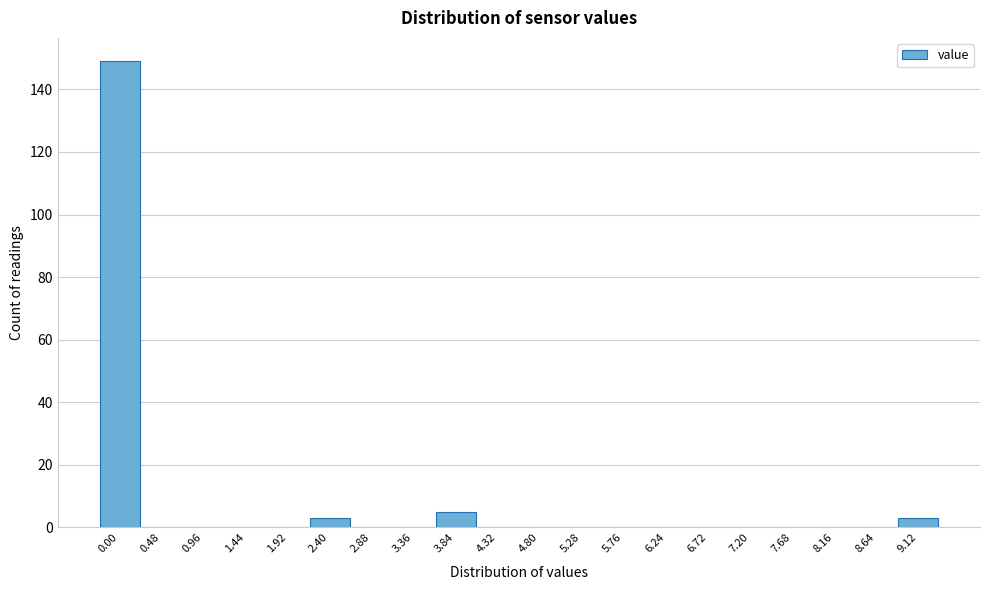

Reading left to right, transcribe all the data shown in this chart.

0.00=149	0.48=0	0.96=0	1.44=0	1.92=0	2.40=3	2.88=0	3.36=0	3.84=5	4.32=0	4.80=0	5.28=0	5.76=0	6.24=0	6.72=0	7.20=0	7.68=0	8.16=0	8.64=0	9.12=3